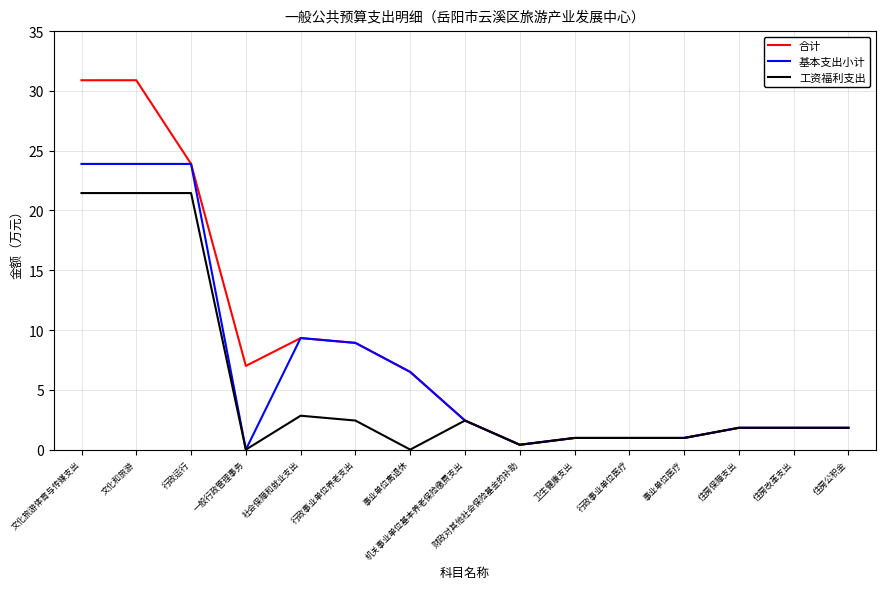

Which series has the widest spread of values?

合计